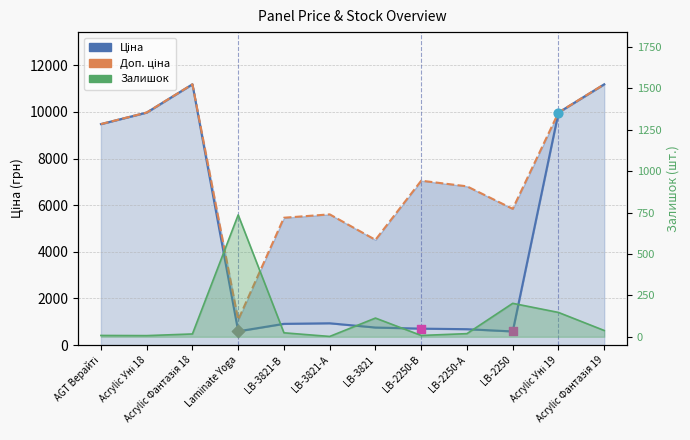

Which series has the largest total across all categories?

Доп. ціна